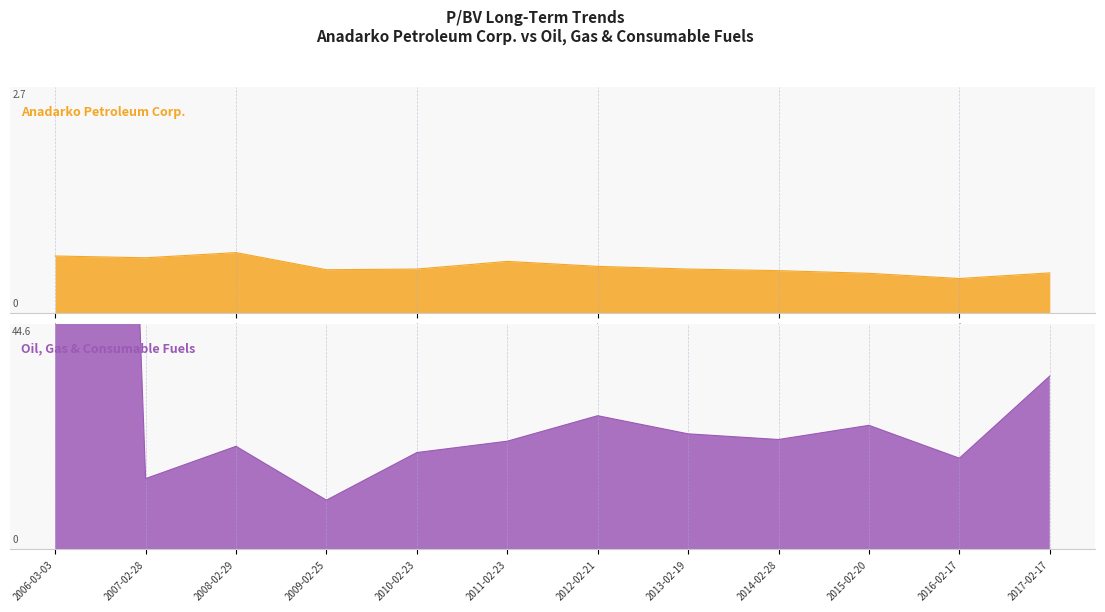

Rank the series by their maximum value, from highest to lowest.

Oil, Gas & Consumable Fuels, Anadarko Petroleum Corp.